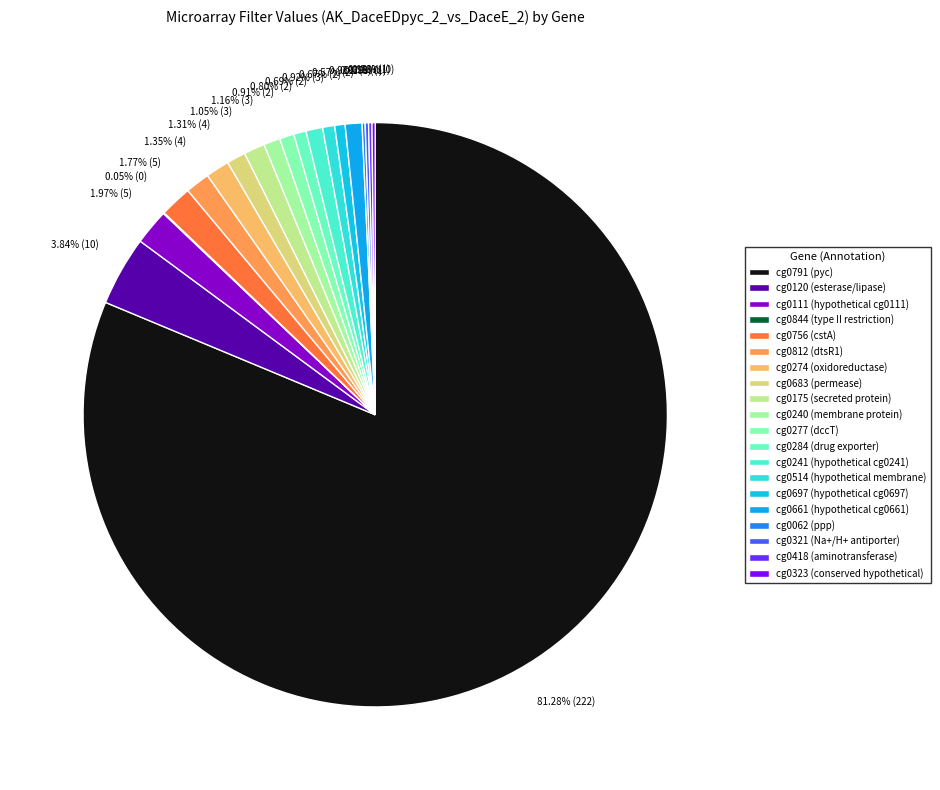

Combined, what portion of the pie is cg0756 and cg0240?

2.7%